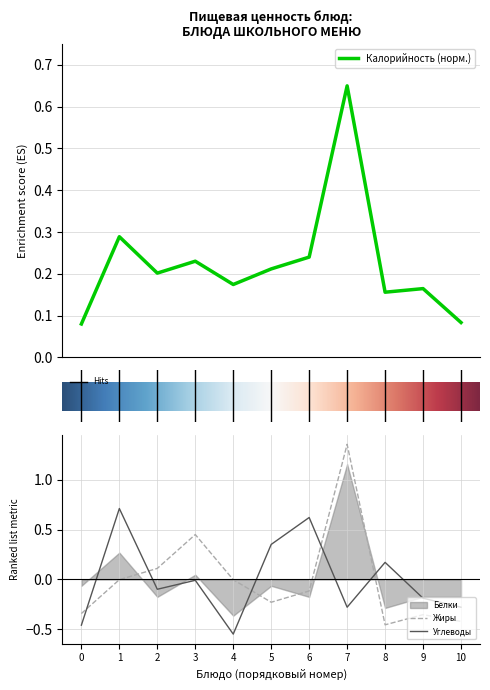

In Жиры, how many points are lower than both neighbors (excluding endpoints)?

2